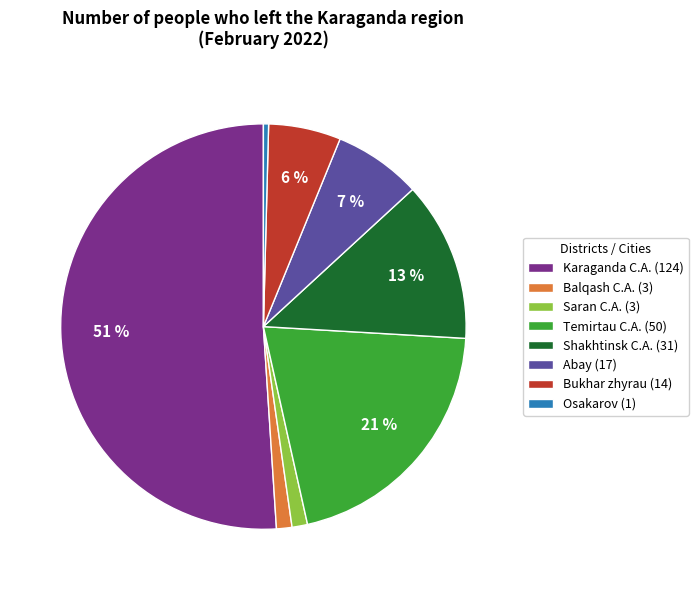

Is the sum of Temirtau C.A. (50) and Shakhtinsk C.A. (31) greater than half?

No